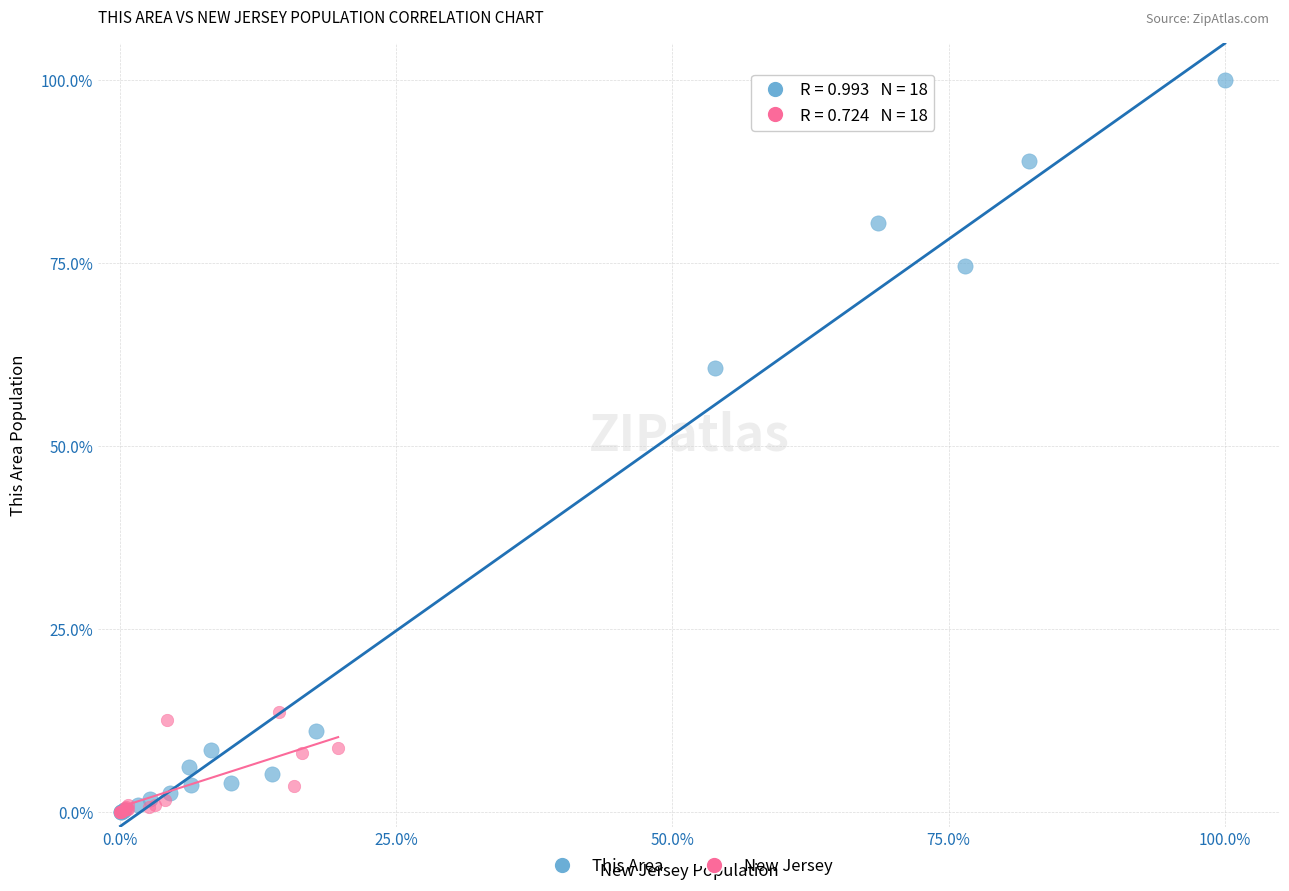

Which series contains the highest Y value?

This Area